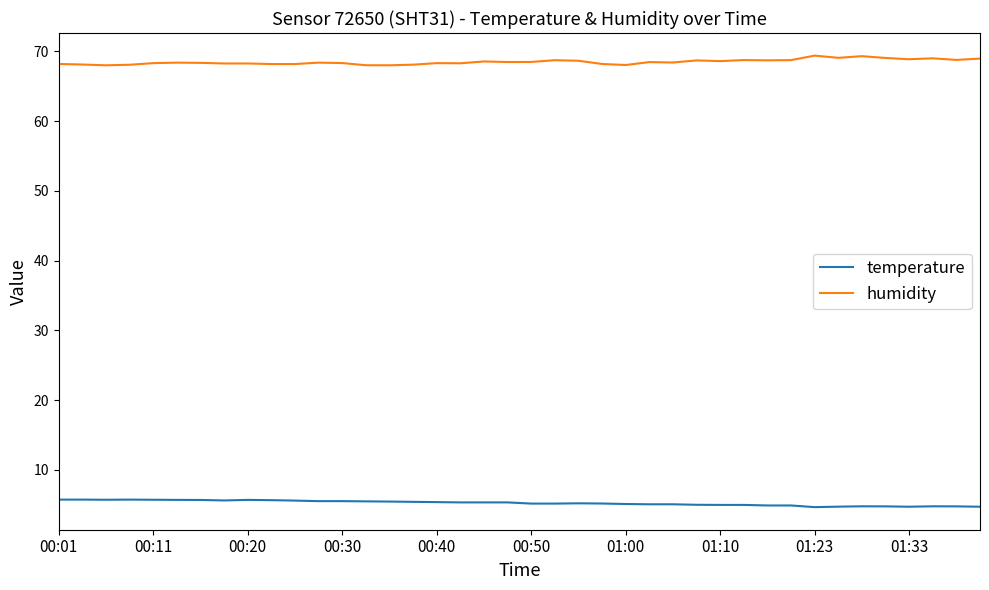

What is the minimum value shown in the chart?

4.7